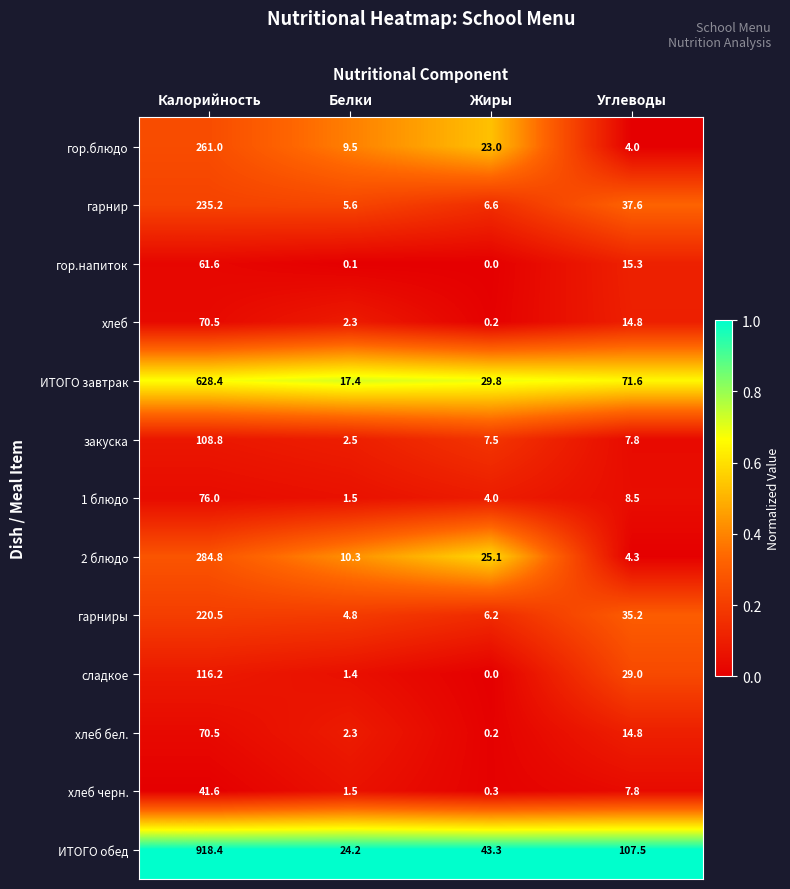

Rank the categories by 1 блюдо value from highest to lowest.

Калорийность, Углеводы, Жиры, Белки